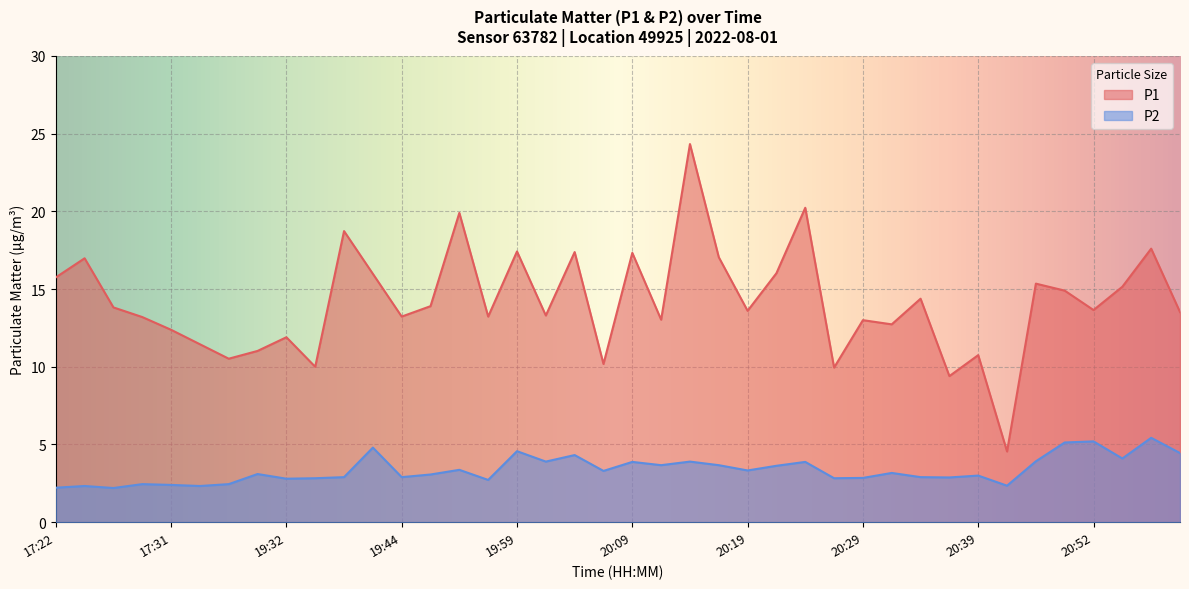

What is the difference between the second highest and minimum values in the P1 series?

15.7